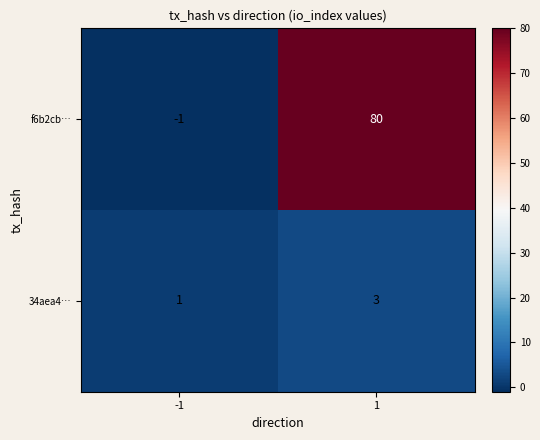

What is the sum of all f6b2cb… values?

79